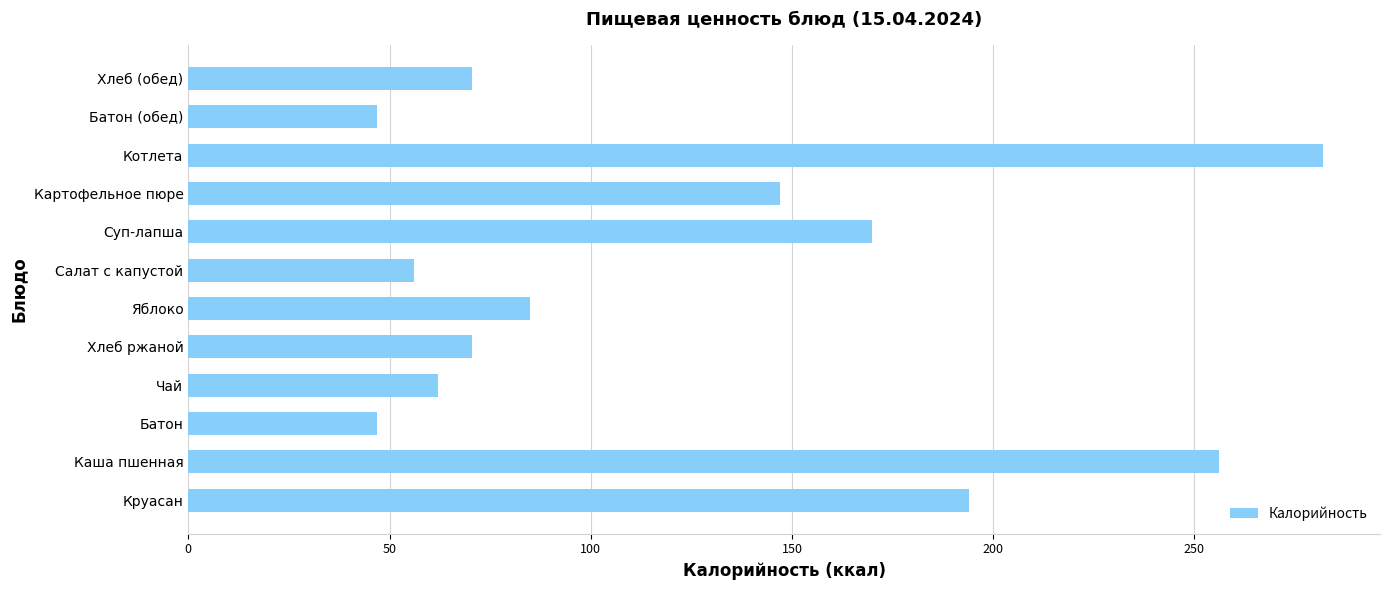

Reading bottom to top, transcribe all the data shown in this chart.

194.0	256.0	47.0	62.0	70.5	85.0	56.0	170.0	147.0	282.0	47.0	70.5